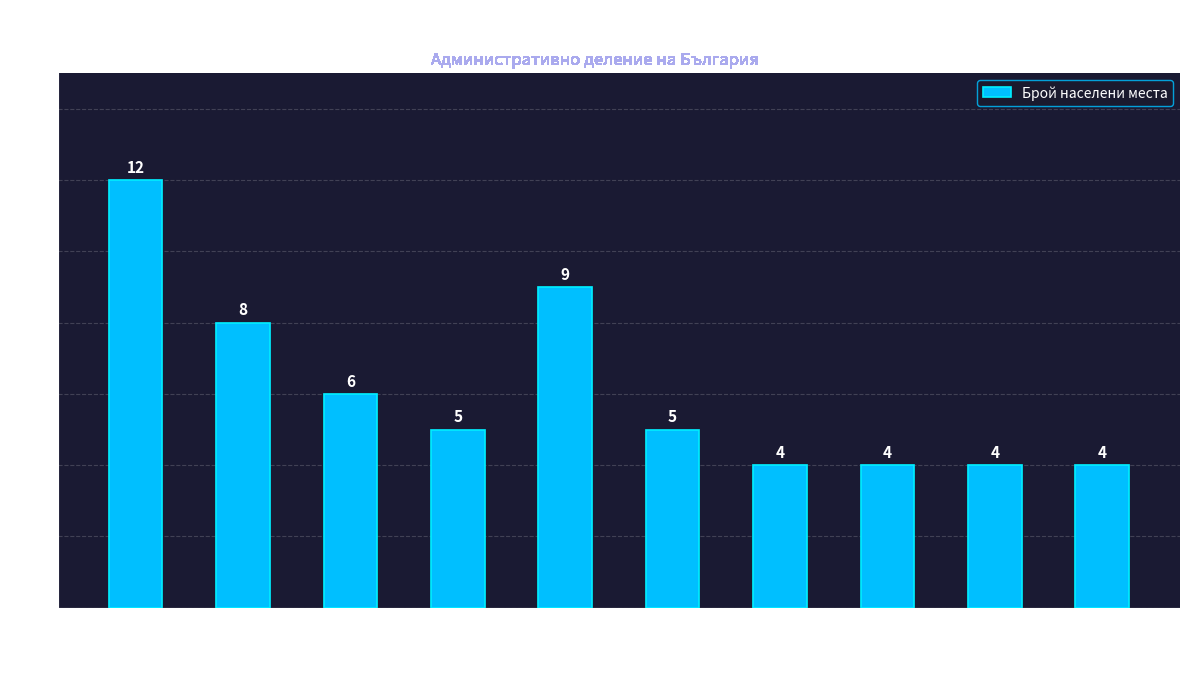

What is the change in value from Добрич to Пазарджик?

-4